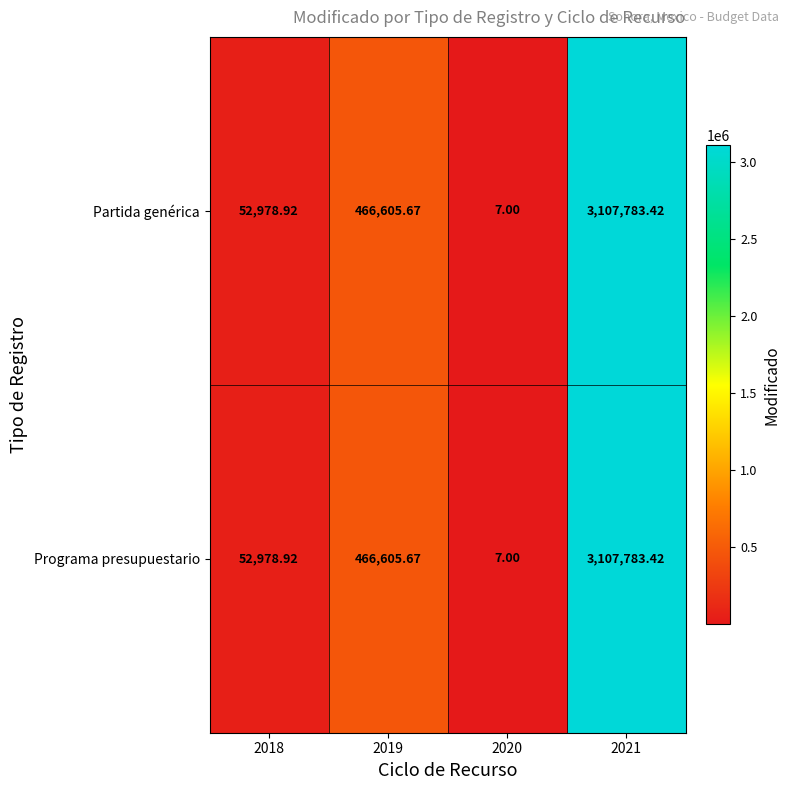

Is the value of Partida genérica at 2019 greater than the value of Programa presupuestario at 2021?

No